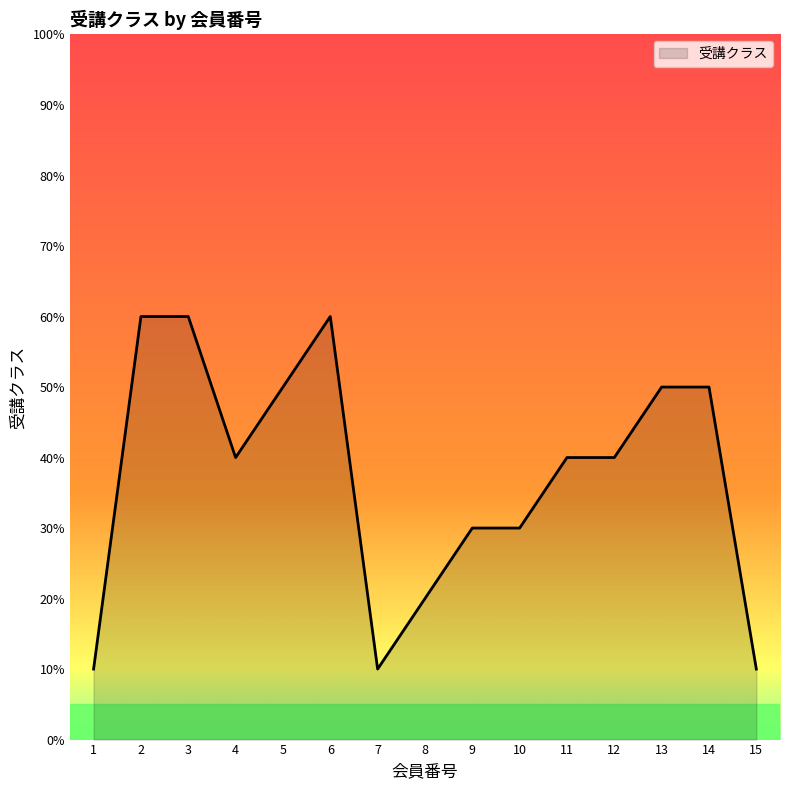

What is the difference between the maximum and minimum values?

50